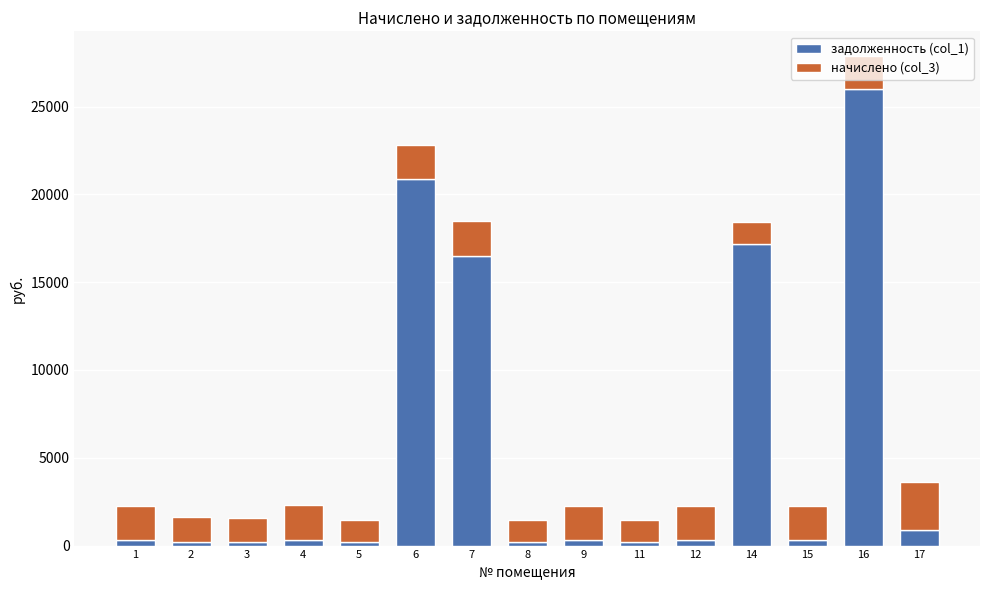

At which category is the sum across all series the highest?

16